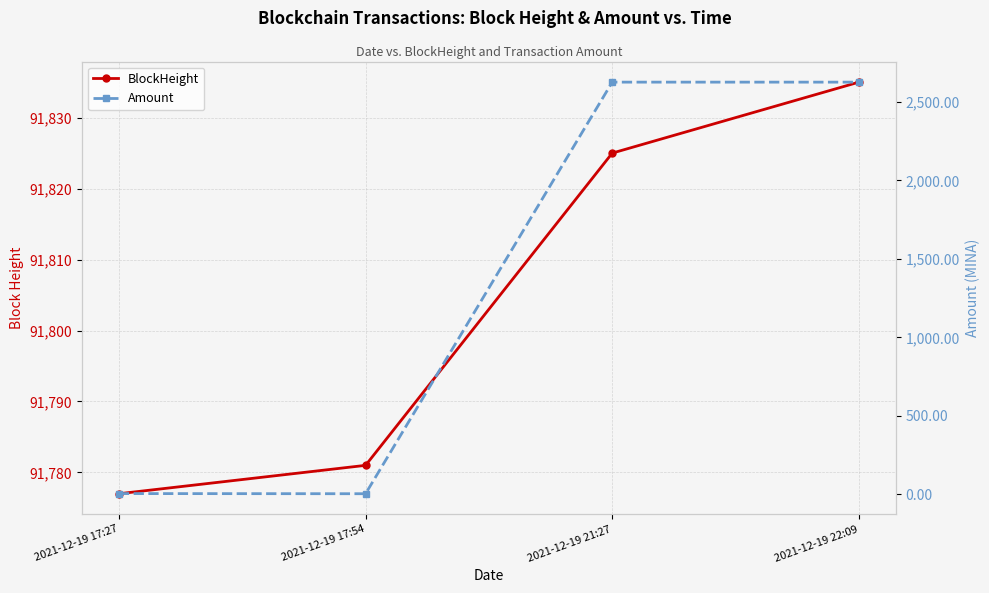

Reading left to right, what are all the values shown in this chart?

BlockHeight: 2021-12-19 17:27=91777.0	2021-12-19 17:54=91781.0	2021-12-19 21:27=91825.0	2021-12-19 22:09=91835.0
Amount: 2021-12-19 17:27=4.5	2021-12-19 17:54=3.5	2021-12-19 21:27=2625.4	2021-12-19 22:09=2625.4